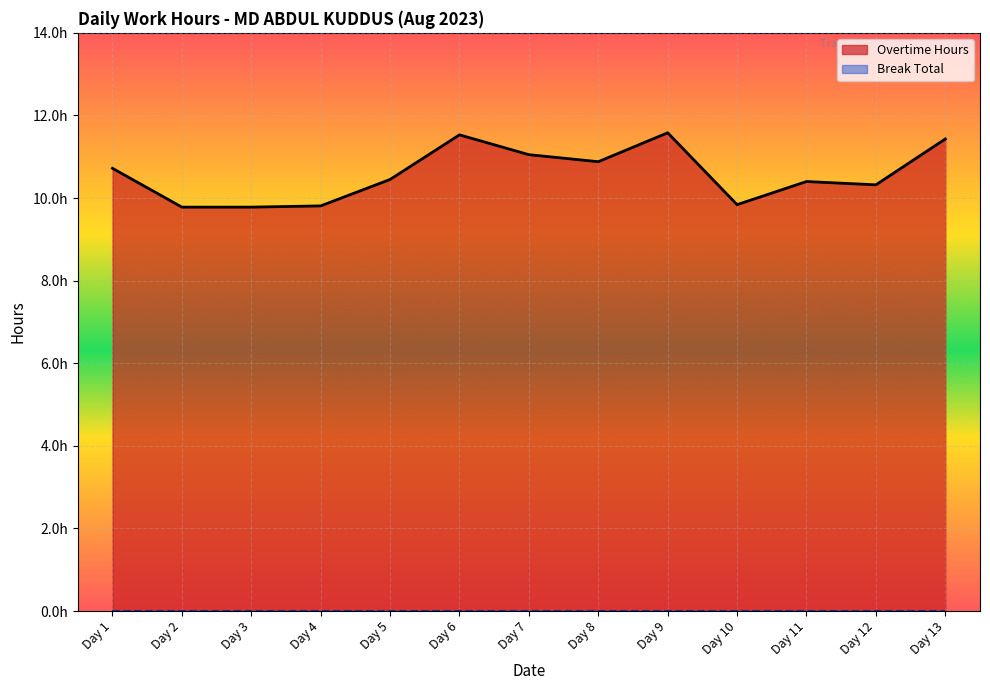

At which category does the data reach its first local valley?

Day 8